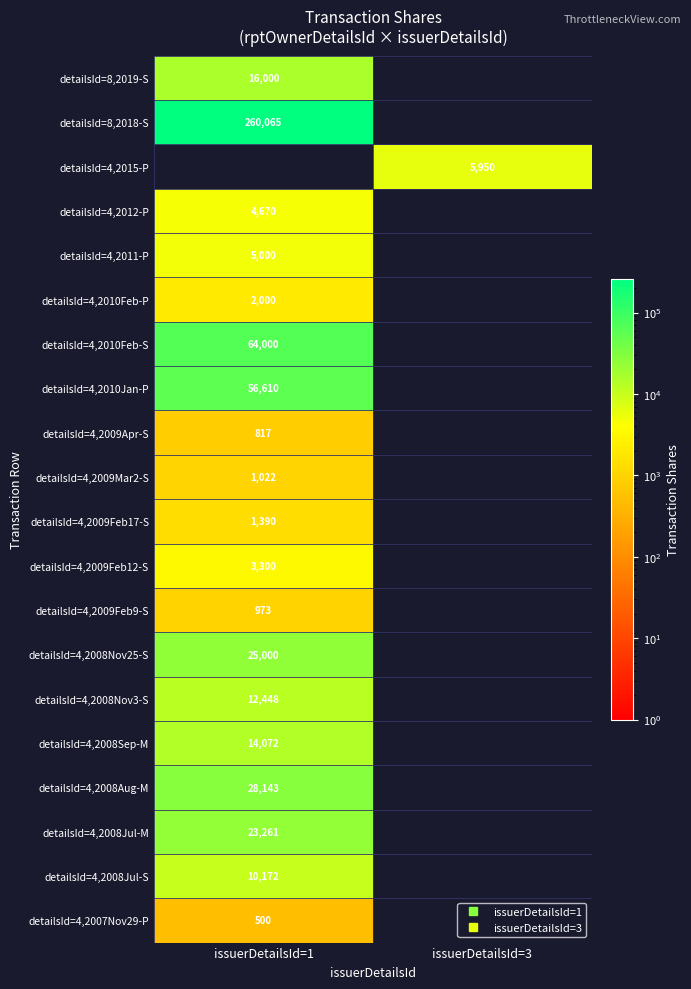

The detailsId=4,2008Jul-S series shows 0 at issuerDetailsId=3. True or false?

True